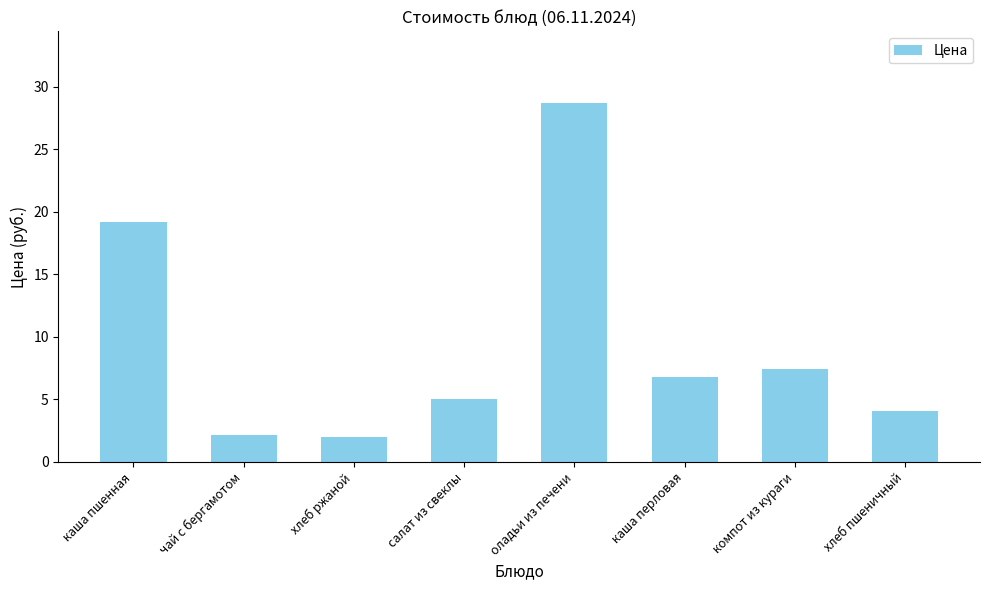

Is it true that the value at салат из свеклы is 5.0?

True